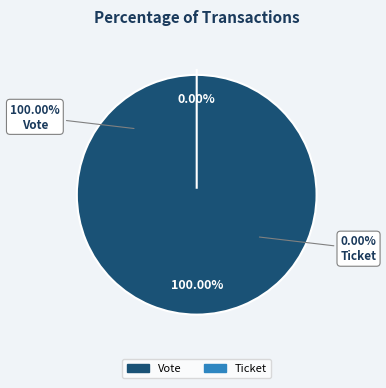

Which category has the biggest portion of the pie?

Vote